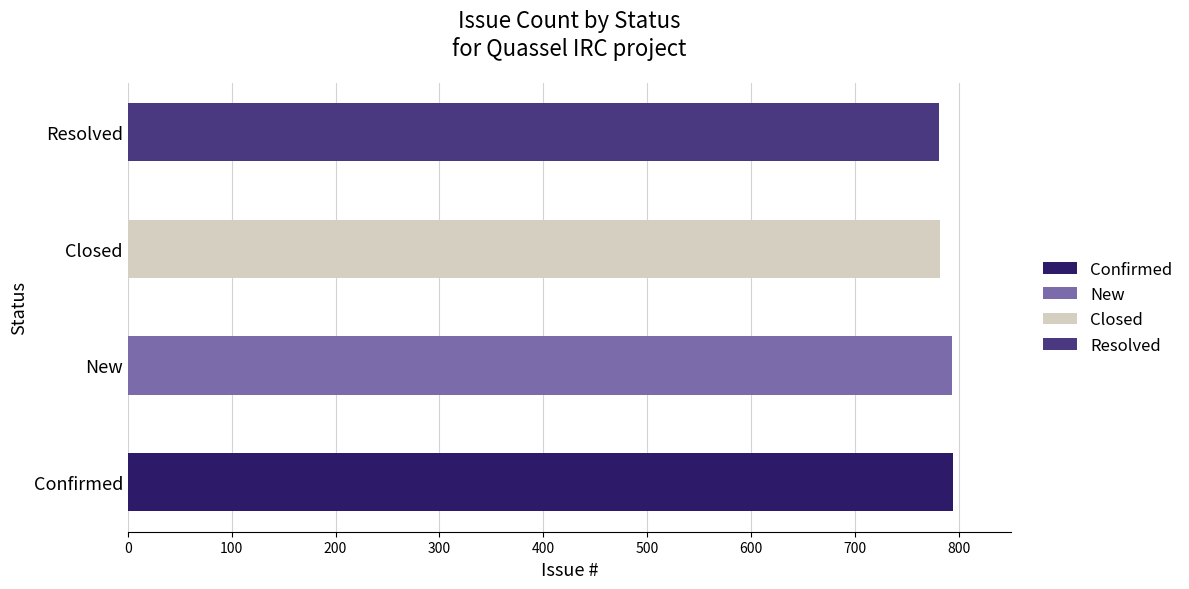

The chart shows a value of 794 at Confirmed. True or false?

True